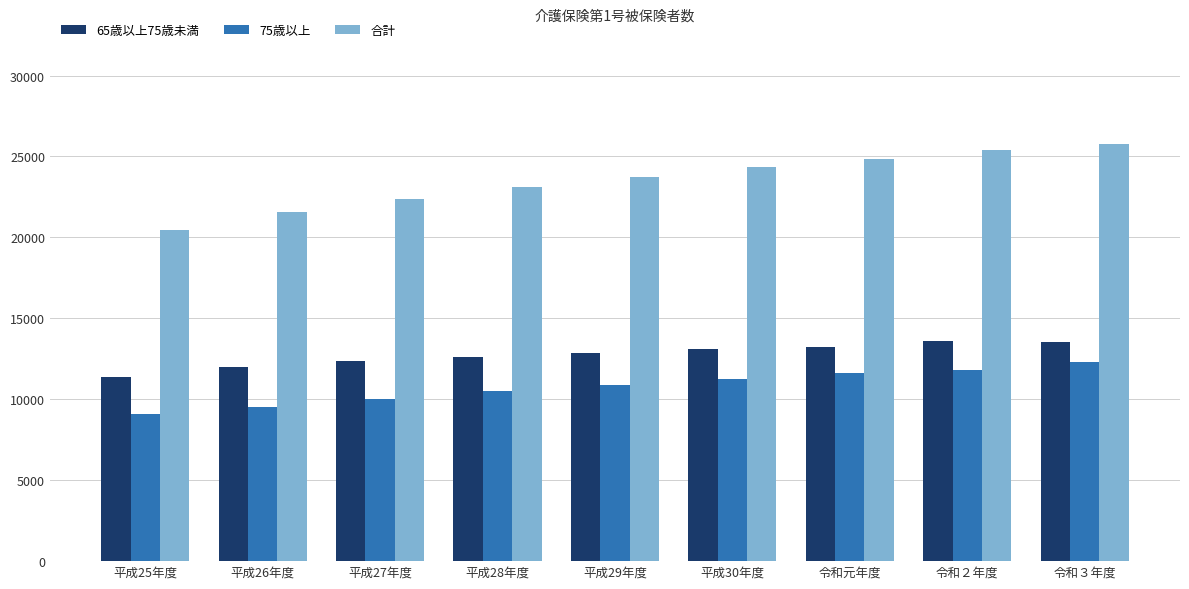

At how many categories does at least one series exceed 16374?

9